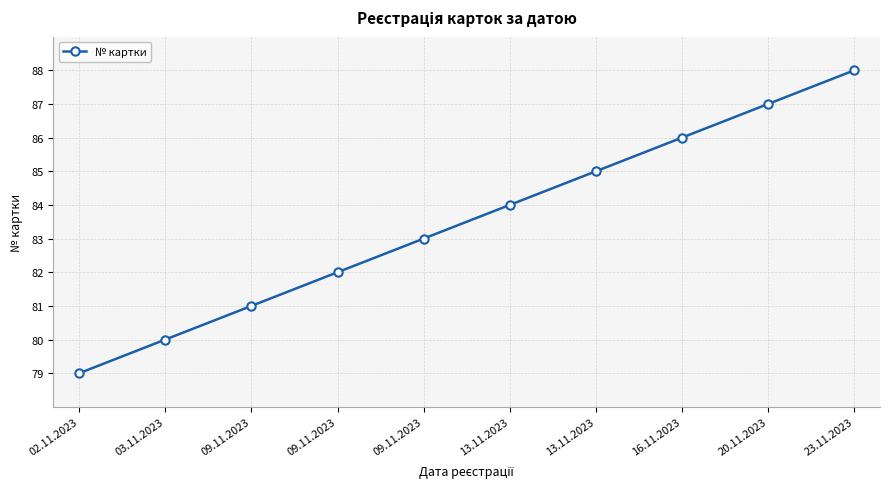

What is the value of the 3rd point from the left?

81